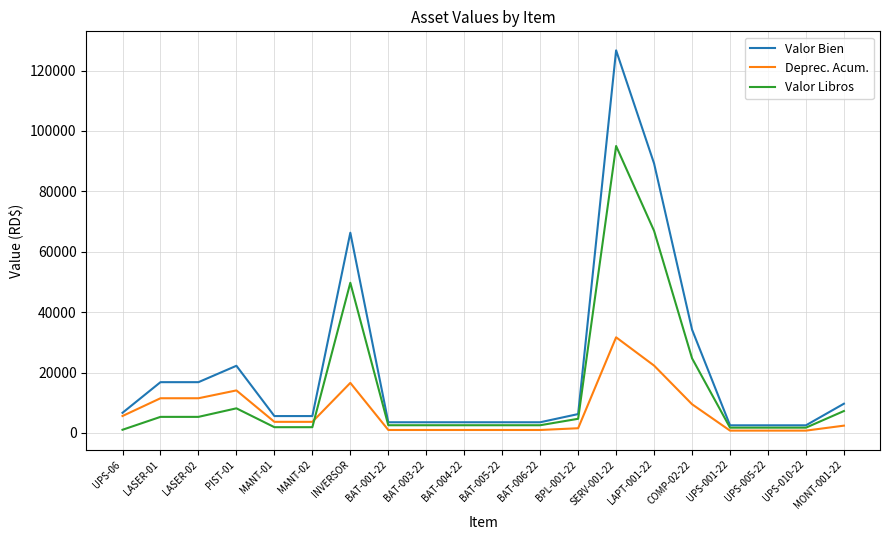

At which category is the sum across all series the highest?

SERV-001-22